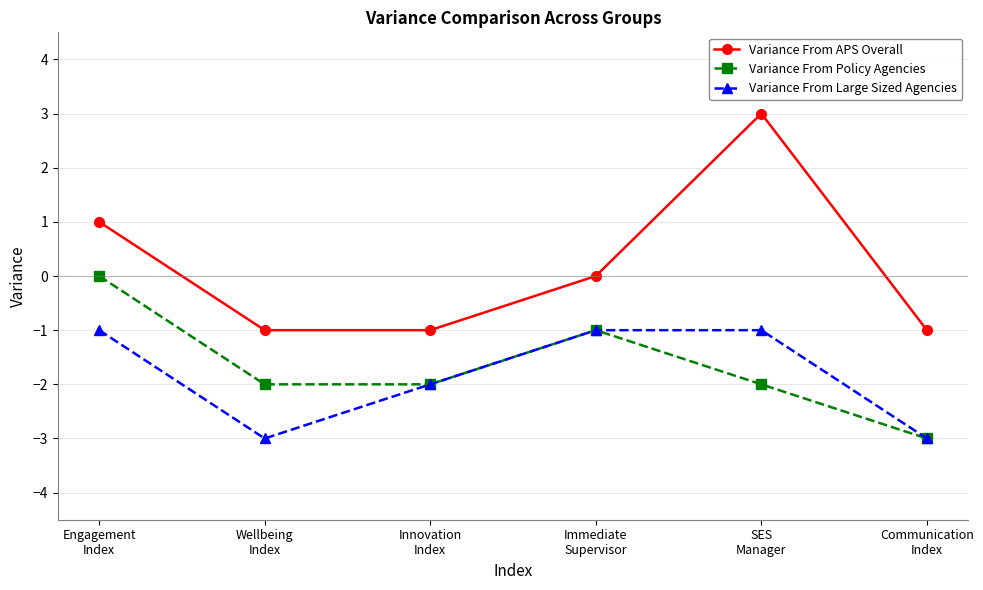

True or false: Variance From APS Overall and Variance From Policy Agencies cross at least once.

False